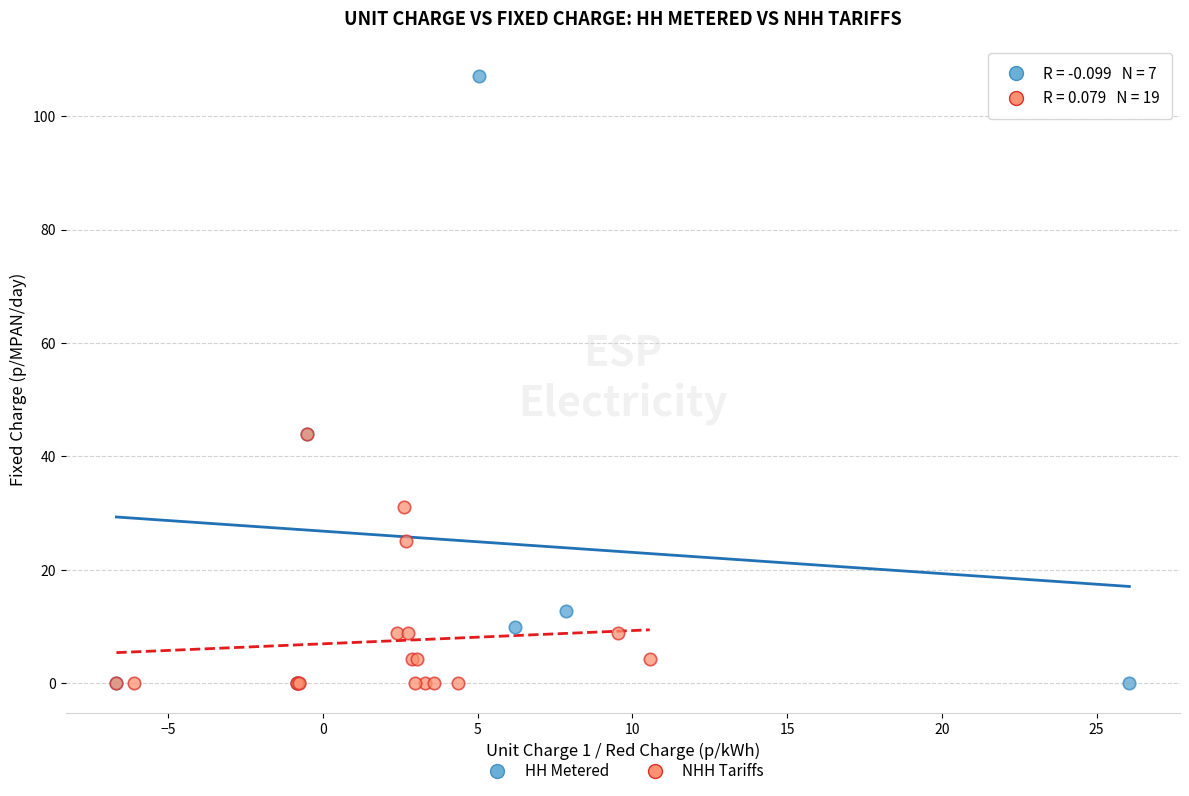

Which series contains the highest Y value?

HH Metered